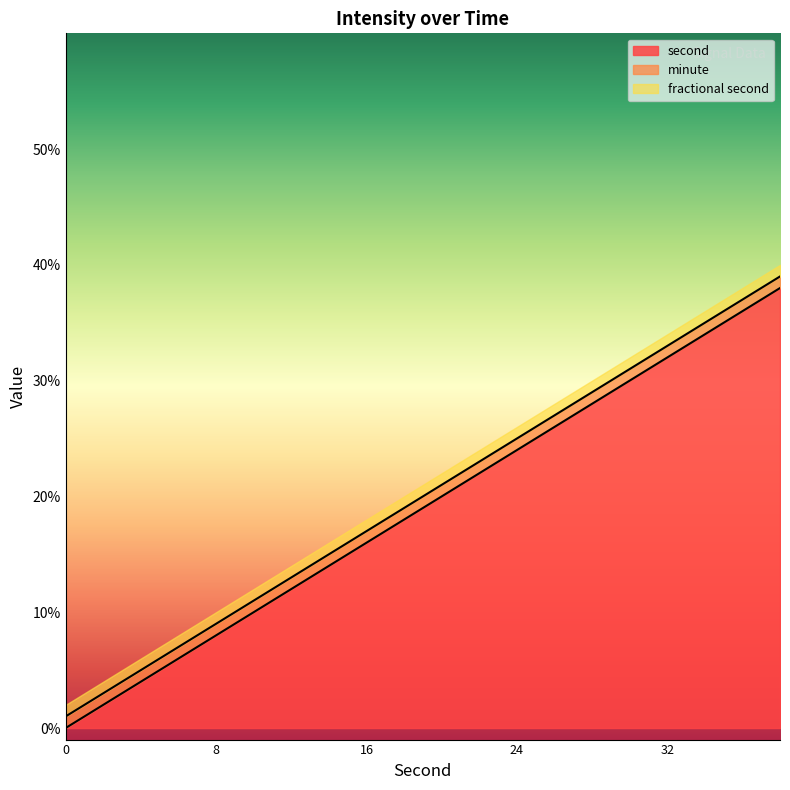

True or false: second and fractional second cross at least once.

False